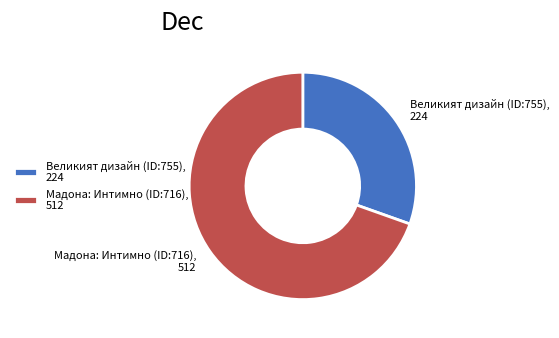

Does any single category account for the majority?

Yes